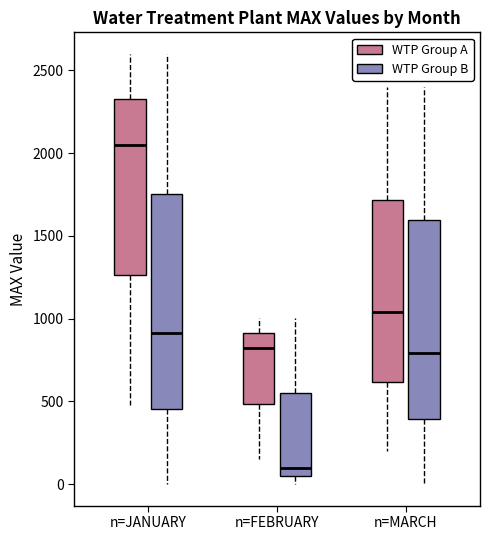

Which box is the tallest, from its lower edge to its upper edge?

n=JANUARY (WTP Group B)